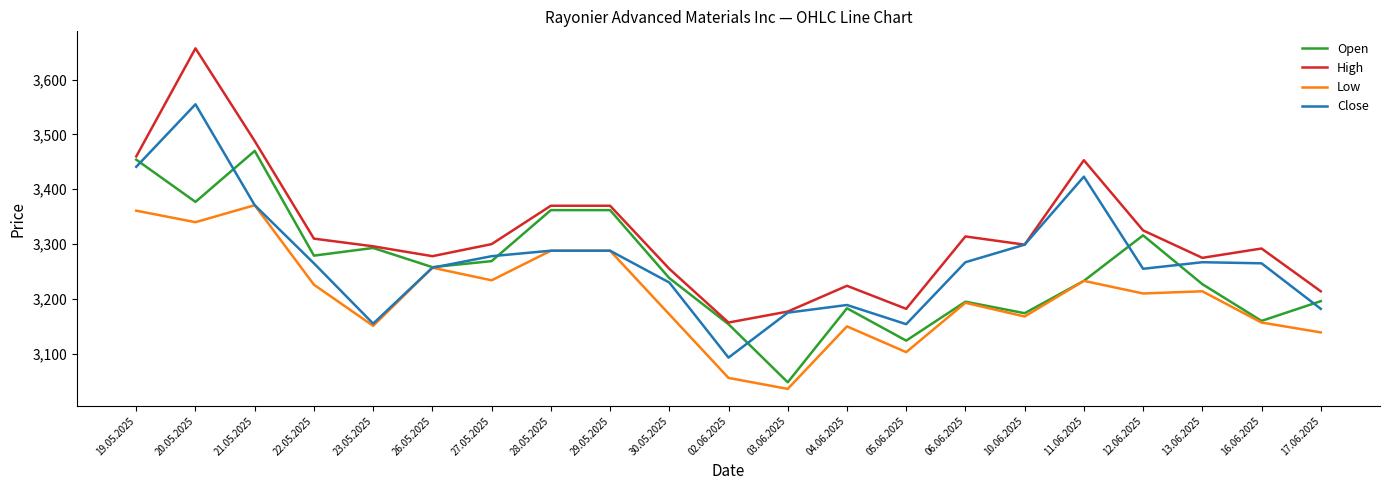

Rank the series by their maximum value, from highest to lowest.

High, Close, Open, Low